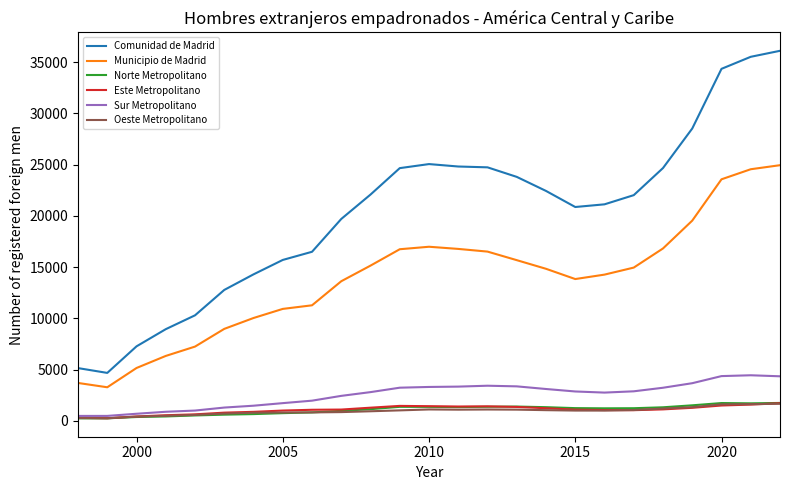

True or false: Comunidad de Madrid and Municipio de Madrid cross at least once.

False